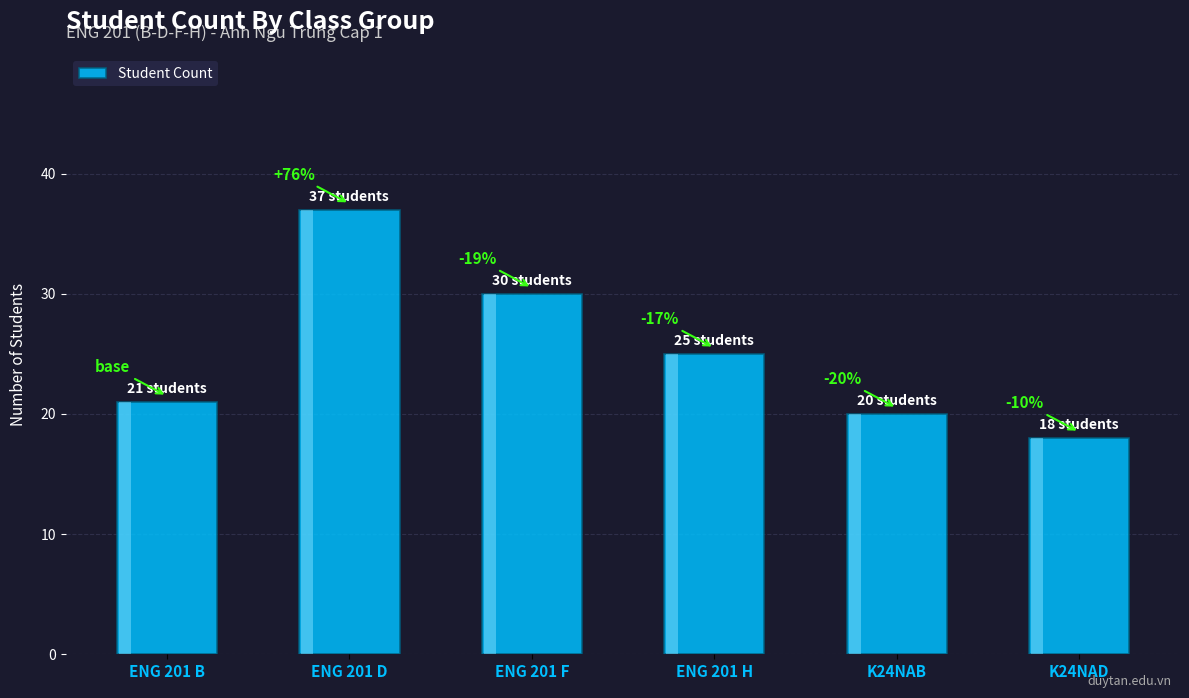

What is the value of the 1st bar from the left?

21